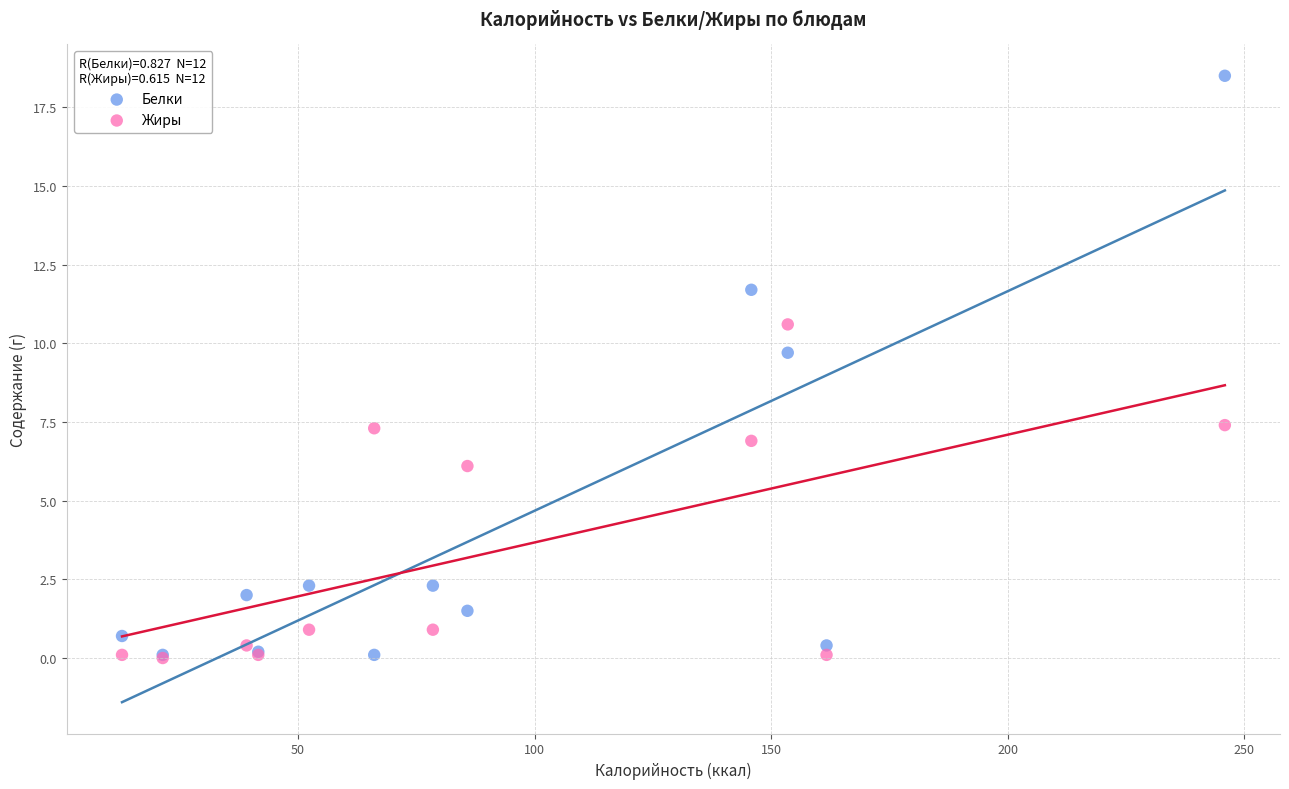

What are all the series names shown in the legend?

Белки, Жиры